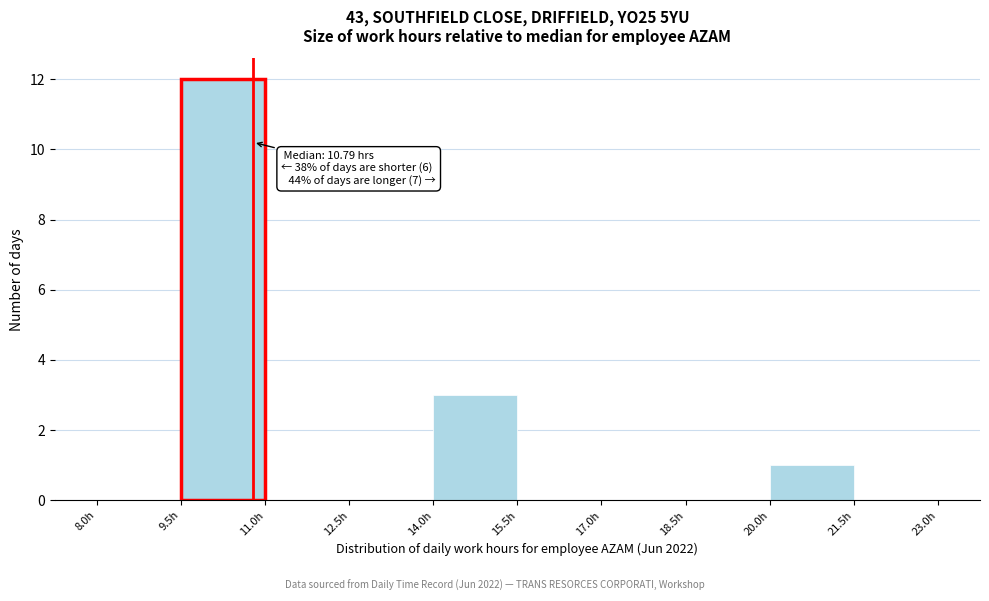

Over which range of the x-axis is the bar tallest?

9.5 to 11.0